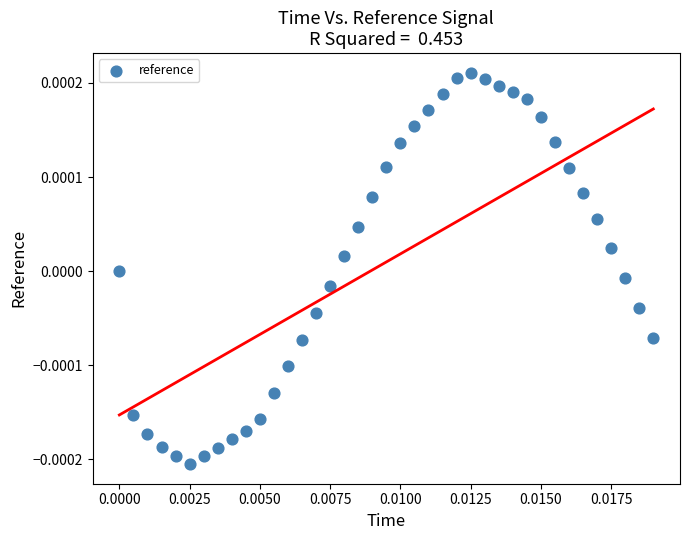

How many data points are displayed?

39